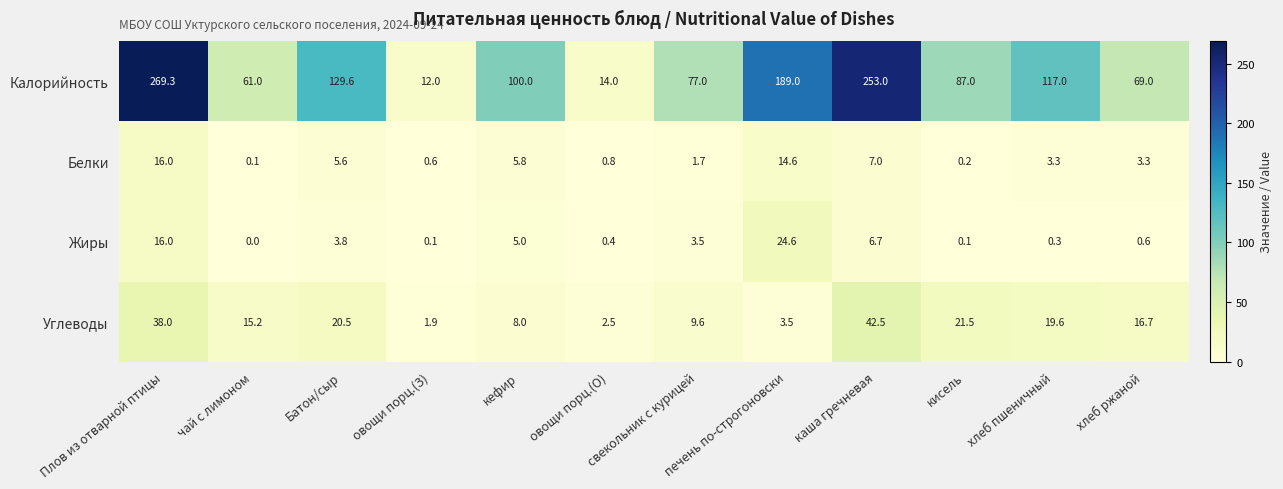

What is the average value of the Белки series?

4.9